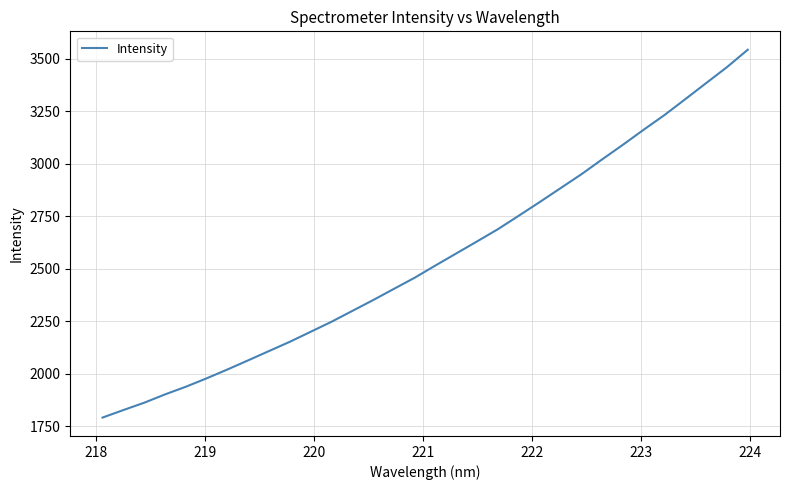

What is the smallest value displayed?

1791.7